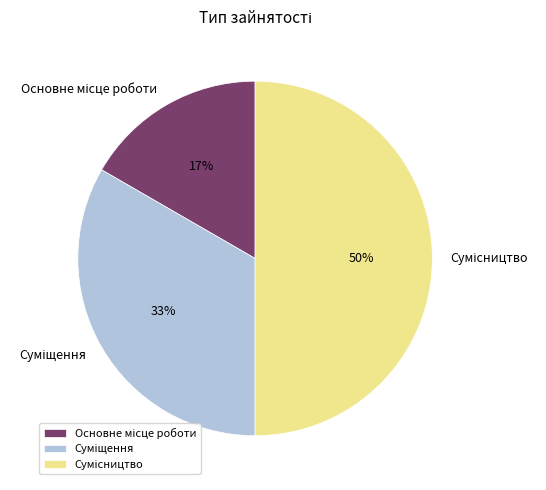

To the nearest percent, what is the difference between the largest and smallest slice percentages?

33%